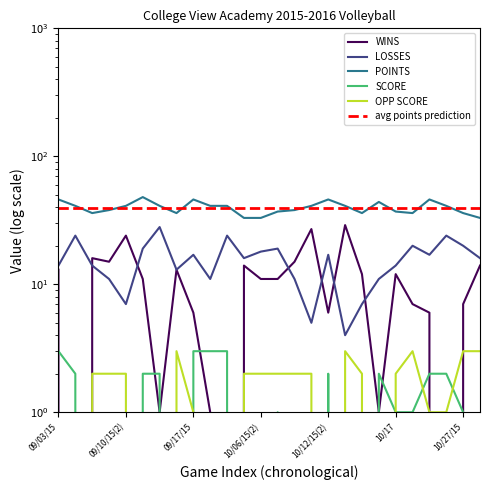

What is the difference between the maximum and minimum values in the score series?

3